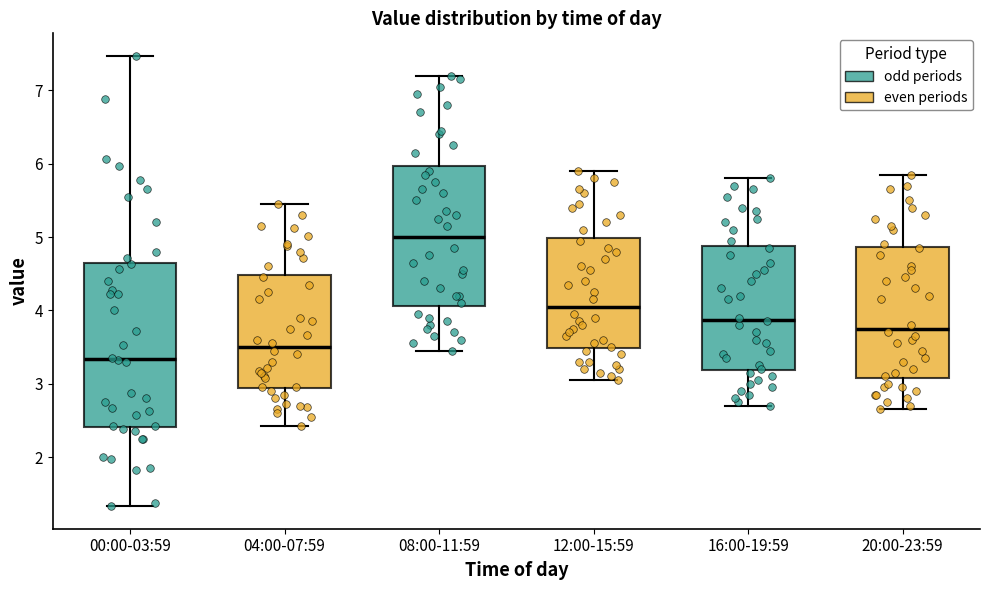

Which box has the lowest median line?

00:00-03:59